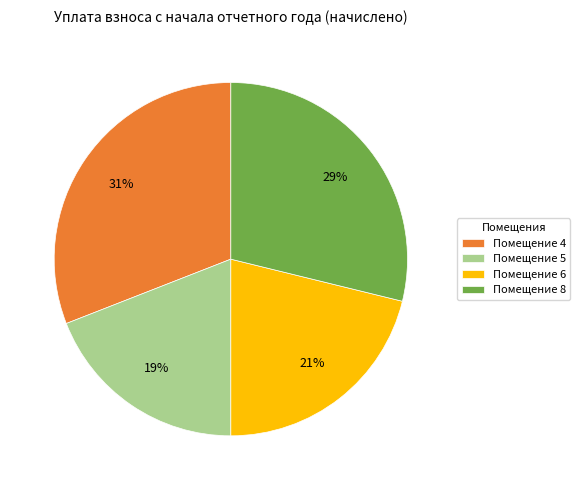

Do Помещение 4 and Помещение 8 together represent more than half of the pie?

Yes